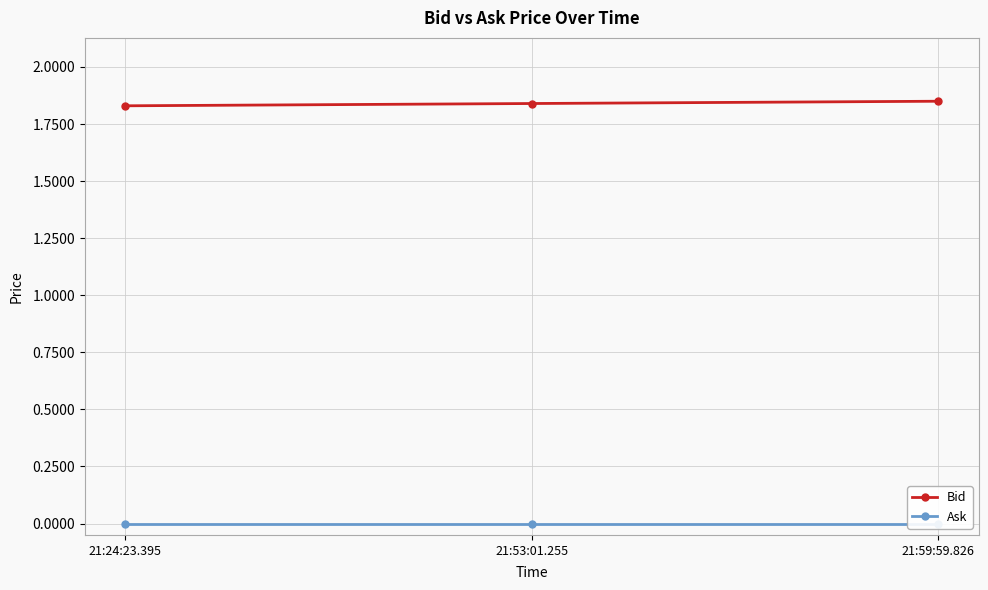

At which label is Bid closest to 1?

21:24:23.395